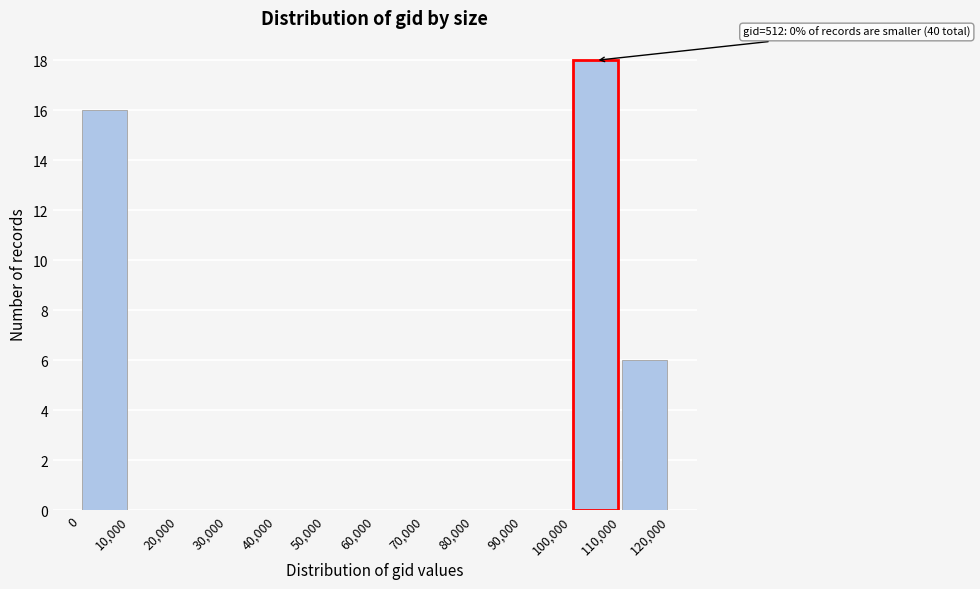

Over which range of the x-axis is the bar tallest?

100,000 to 110,000